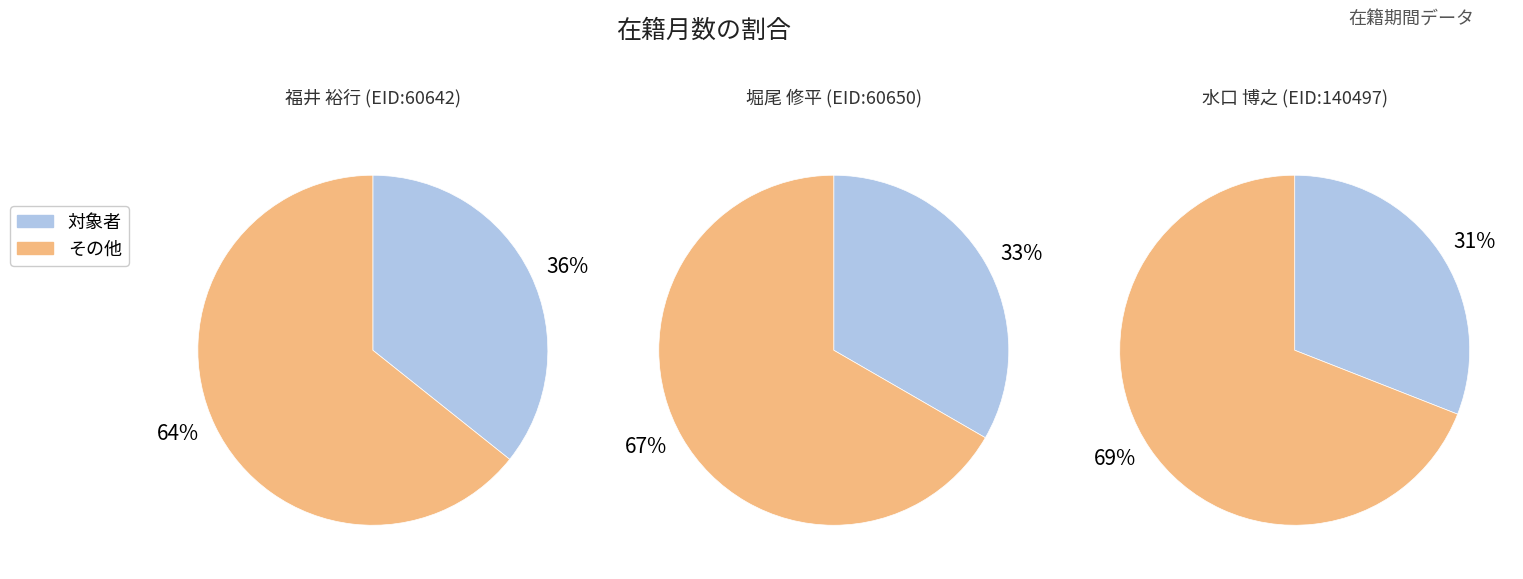

What percentage is the 60642 slice, to the nearest percent?

36%